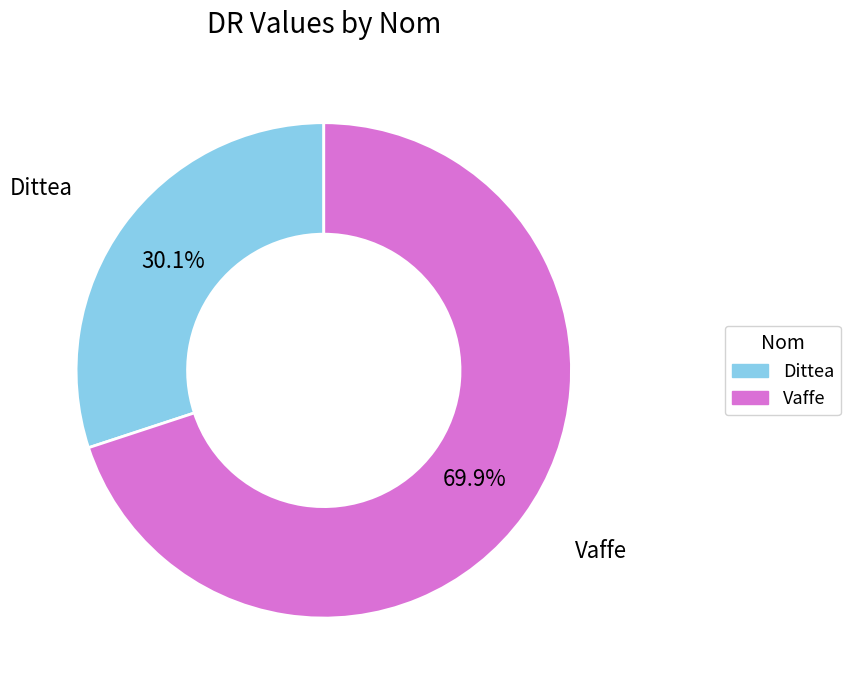

How many slices are in this pie chart?

2